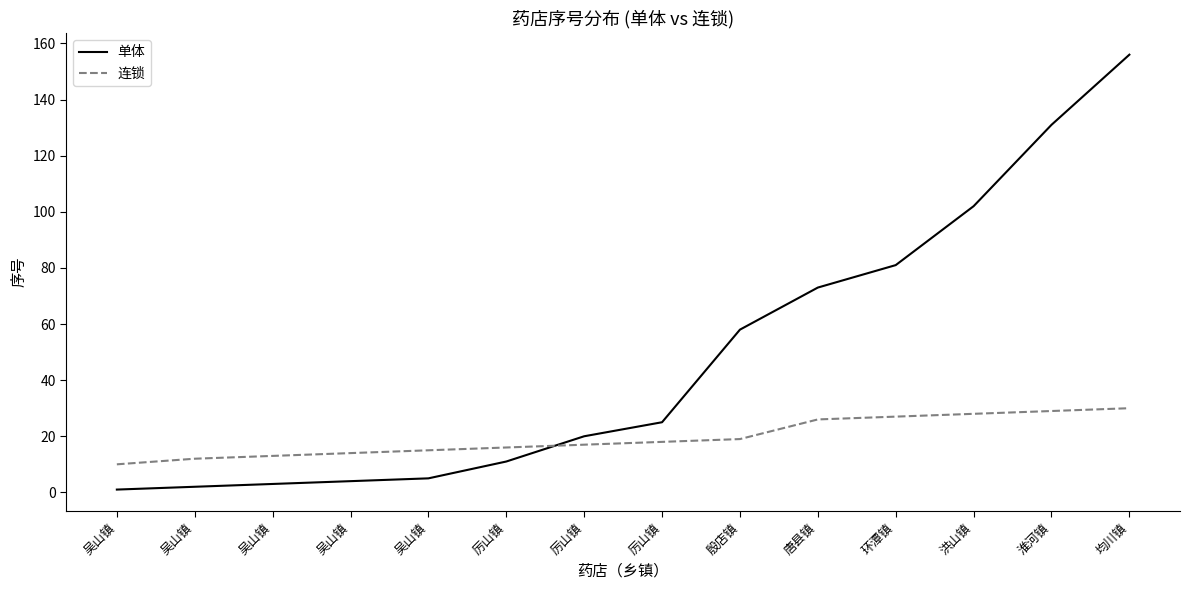

How many series are shown in this chart?

2